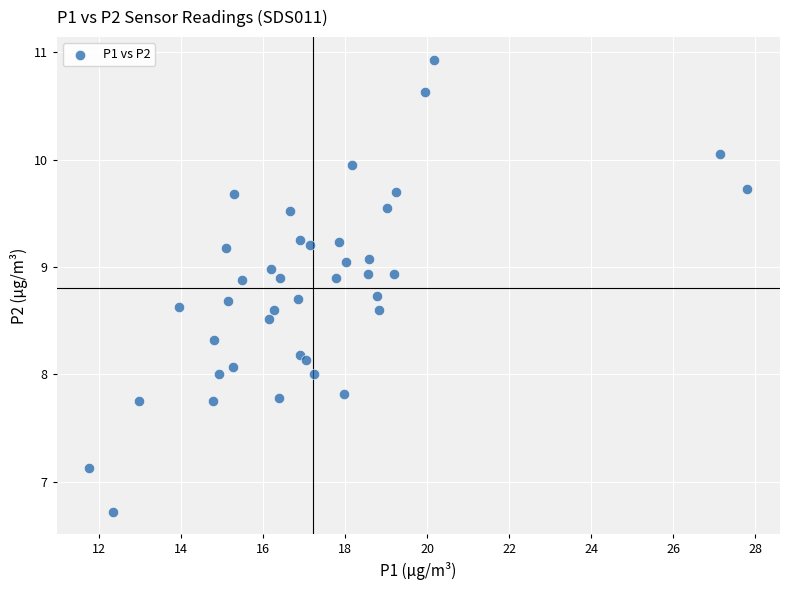

What is the range of X values (max minus min)?

16.0